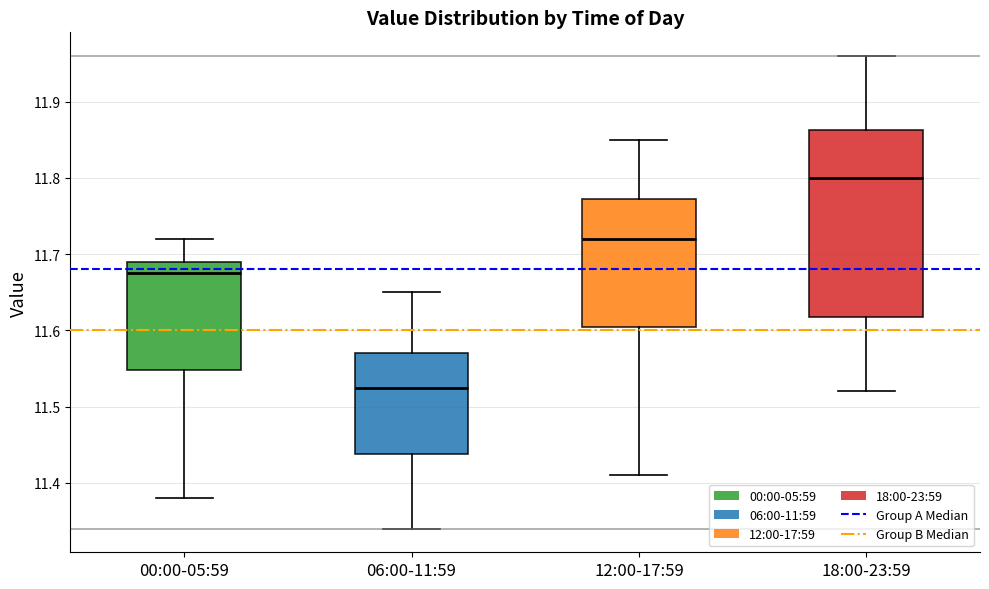

Where does the upper whisker of the box for 06:00-11:59 end on the y-axis? The values are not printed on the chart, so give them approximately, as read against the axis.

11.65